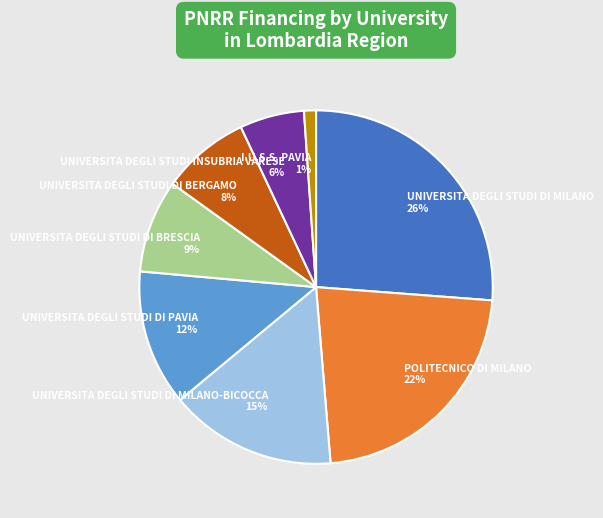

Combined, do UNIVERSITA DEGLI STUDI DI PAVIA and POLITECNICO DI MILANO account for over 50%?

No